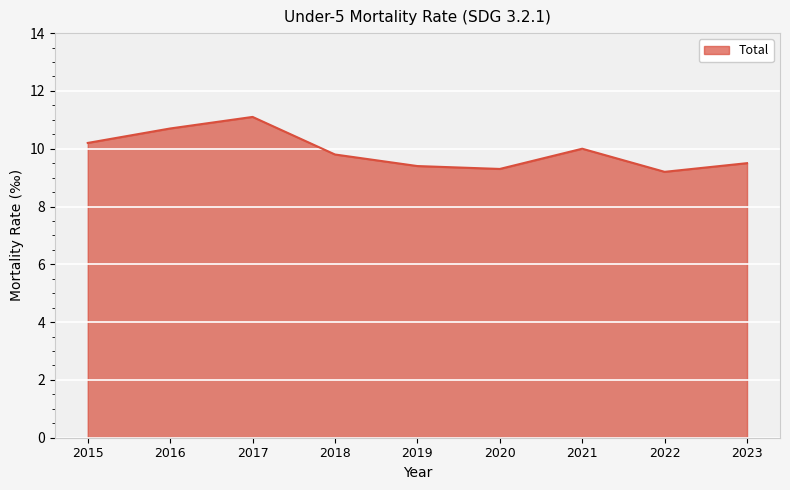

What is the minimum value shown in the chart?

9.2